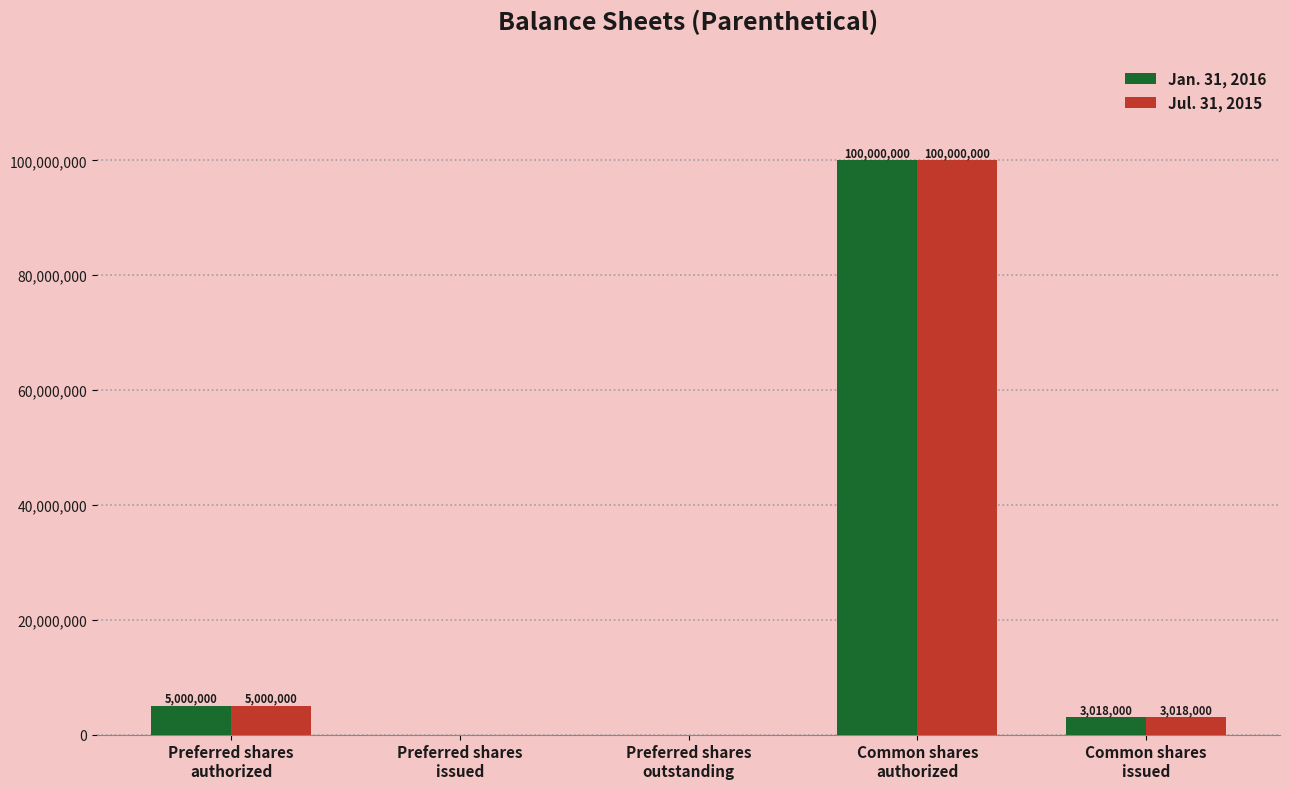

Is the value of Jan. 31, 2016 at Common shares
issued greater than the value of Jul. 31, 2015 at Preferred shares
issued?

Yes